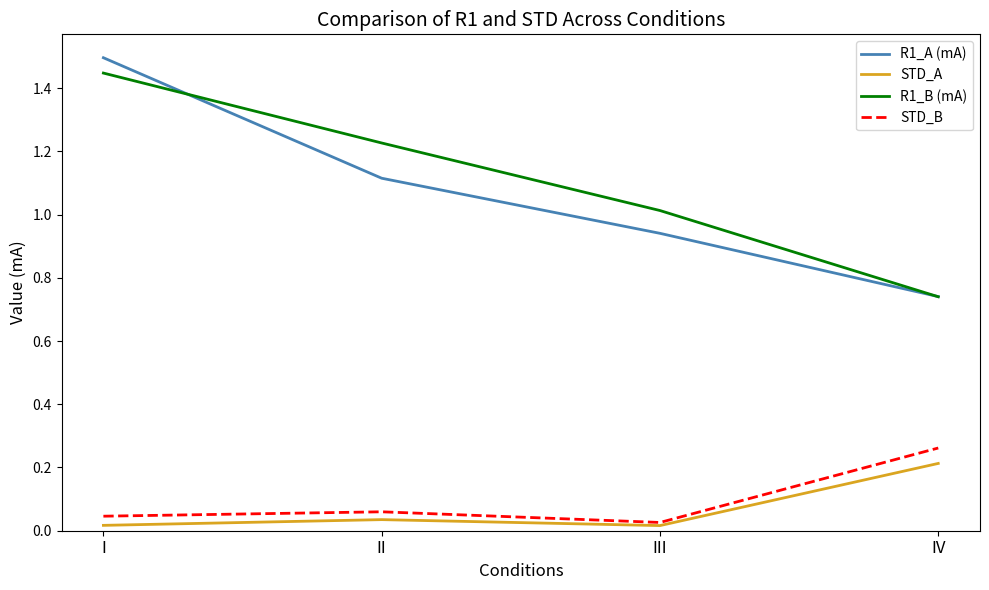

At which category does the chart reach its peak across all series?

I